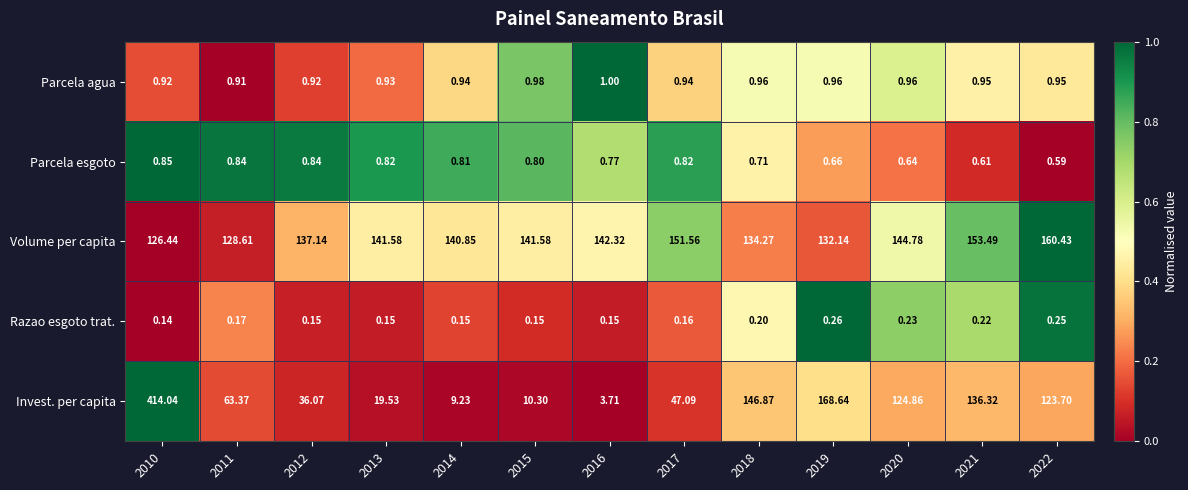

Which label corresponds to the largest value in the chart?

2010